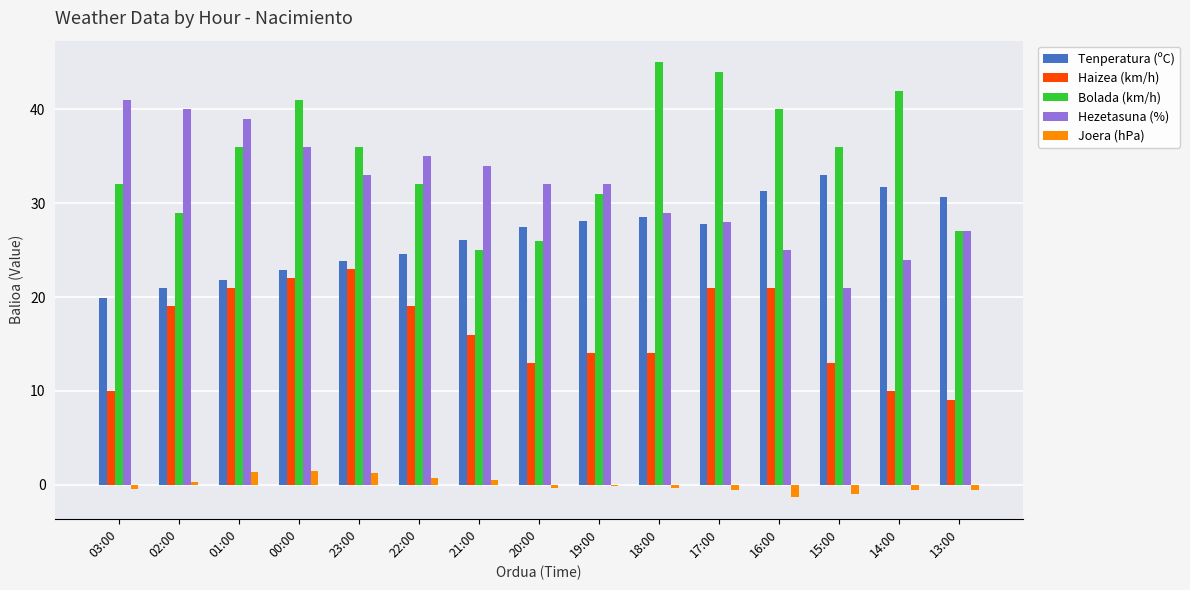

What is the maximum value shown in the chart?

45.0